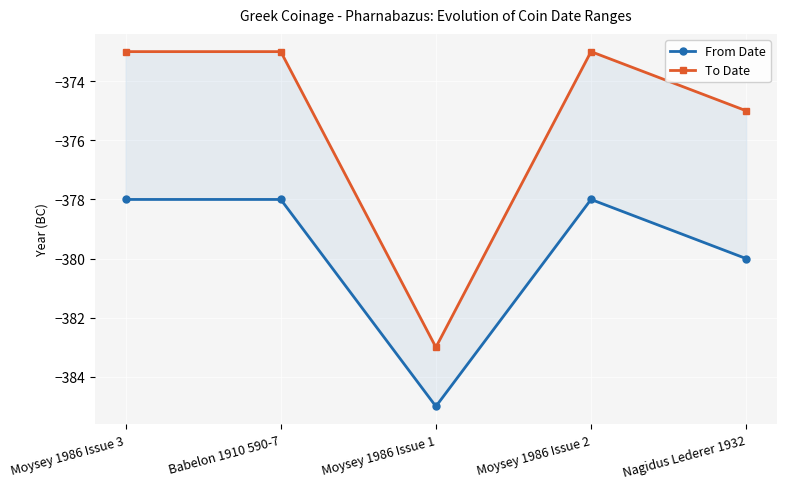

Is it true that To Date equals -375 at Nagidus Lederer 1932?

True